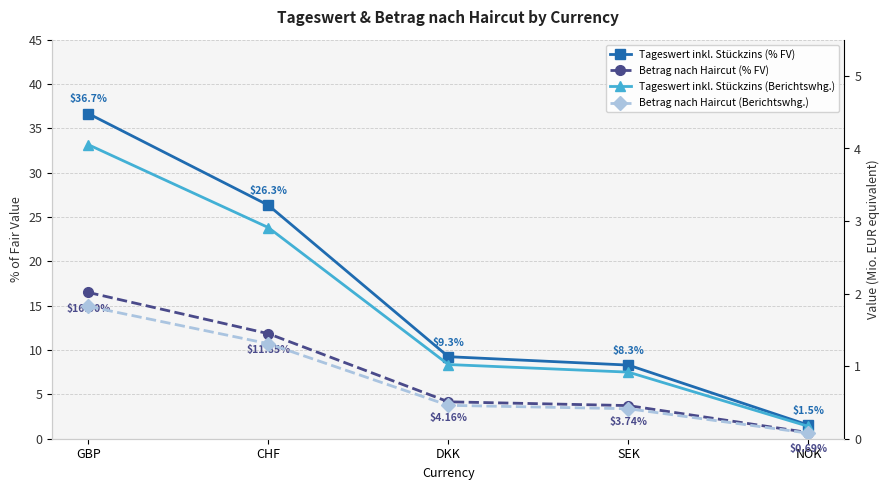

What is the label of the 5th point from the right?

GBP